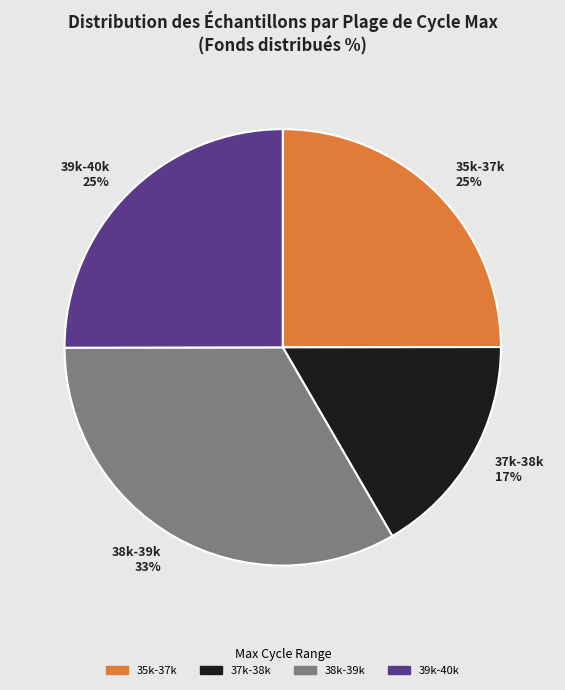

Do 38k-39k 33% and 35k-37k 25% together represent more than half of the pie?

Yes